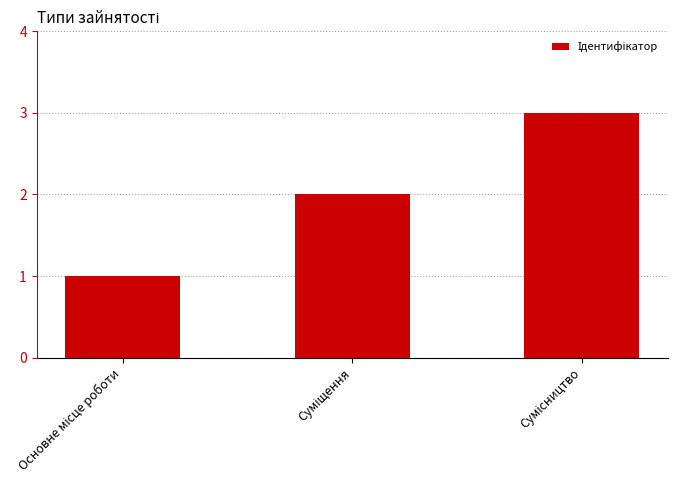

What is the maximum value shown in the chart?

3